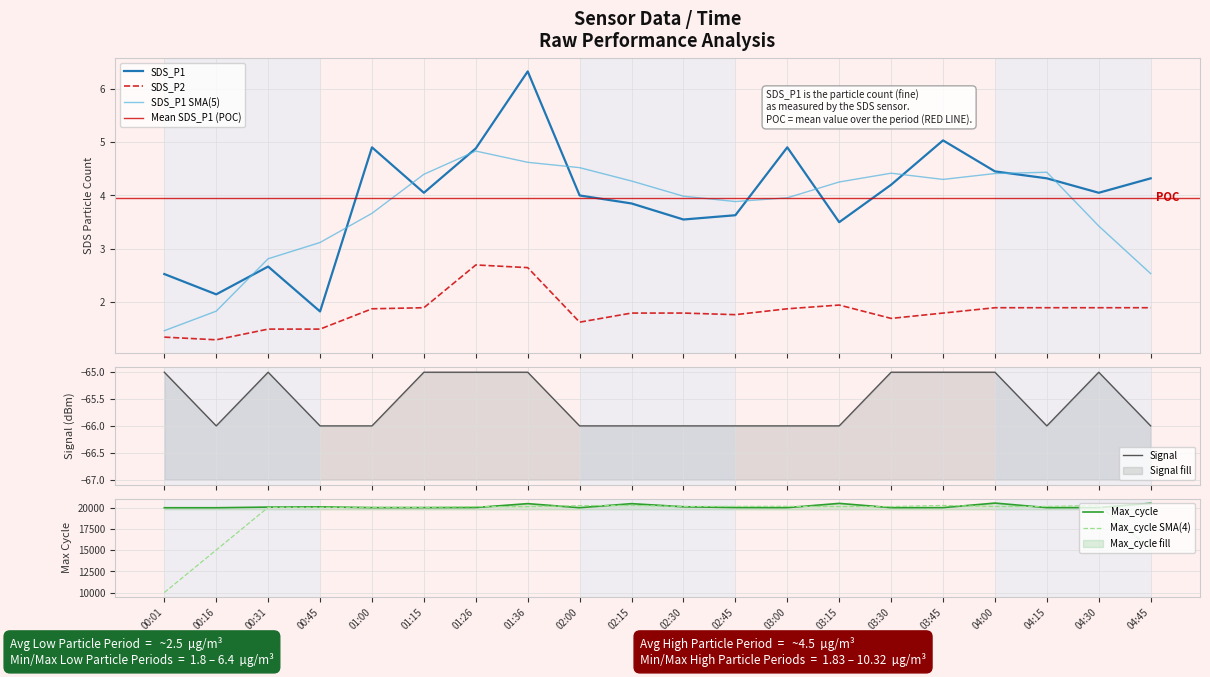

What is the sum of the Signal values at 00:45 and 02:45?

-132.0